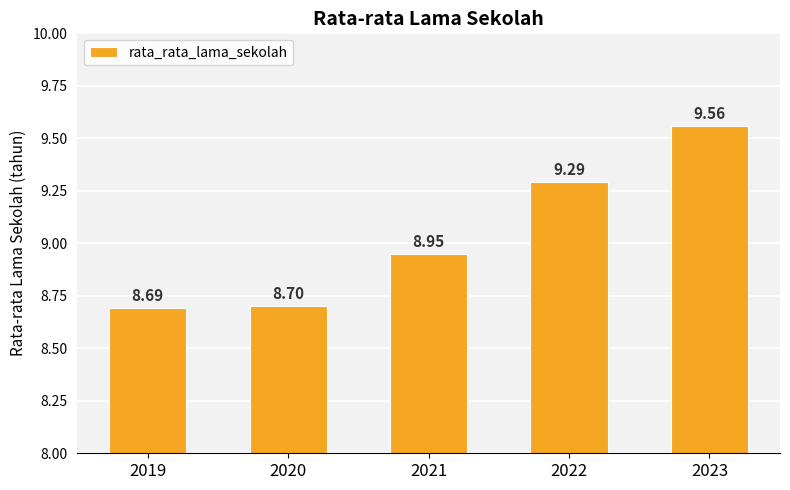

What is the maximum value shown in the chart?

9.6